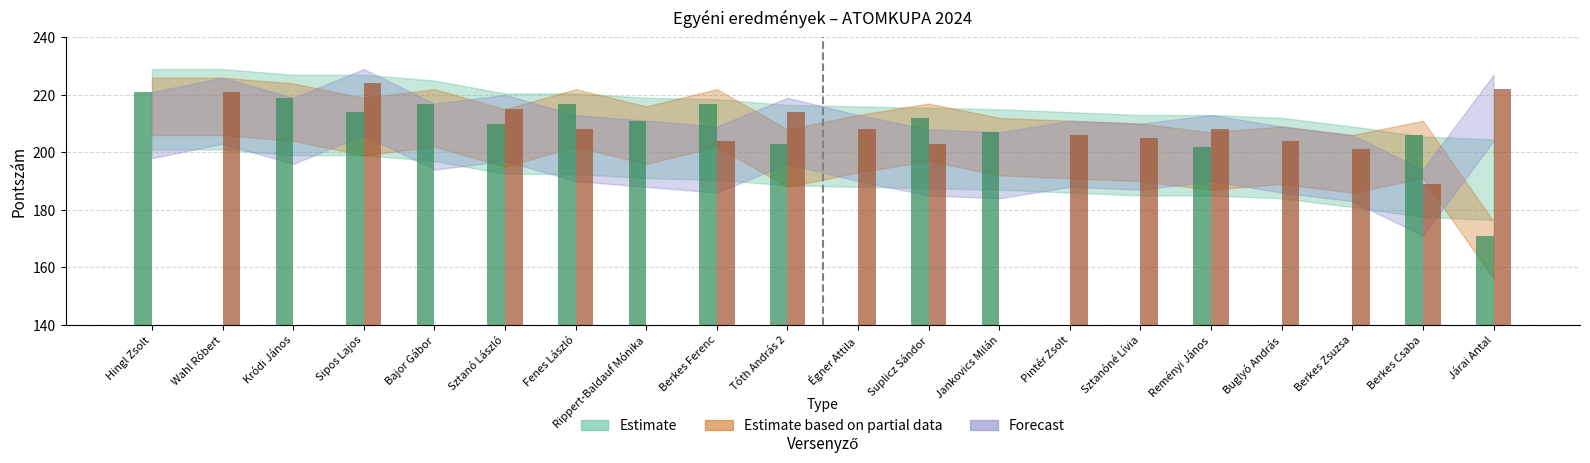

How many groups of bars are there?

20